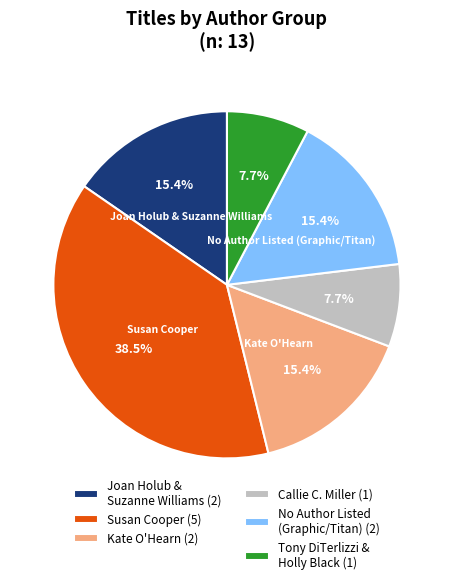

Between Susan Cooper (5) and No Author Listed (Graphic/Titan) (2), which is larger?

Susan Cooper (5)